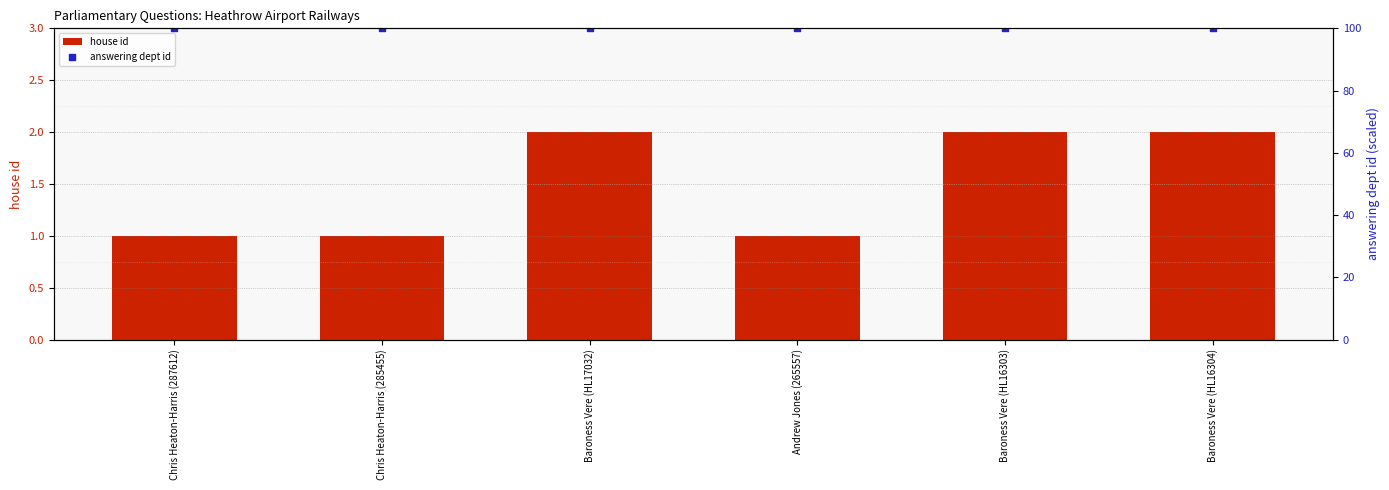

Which series contains the highest Y value?

answering dept id